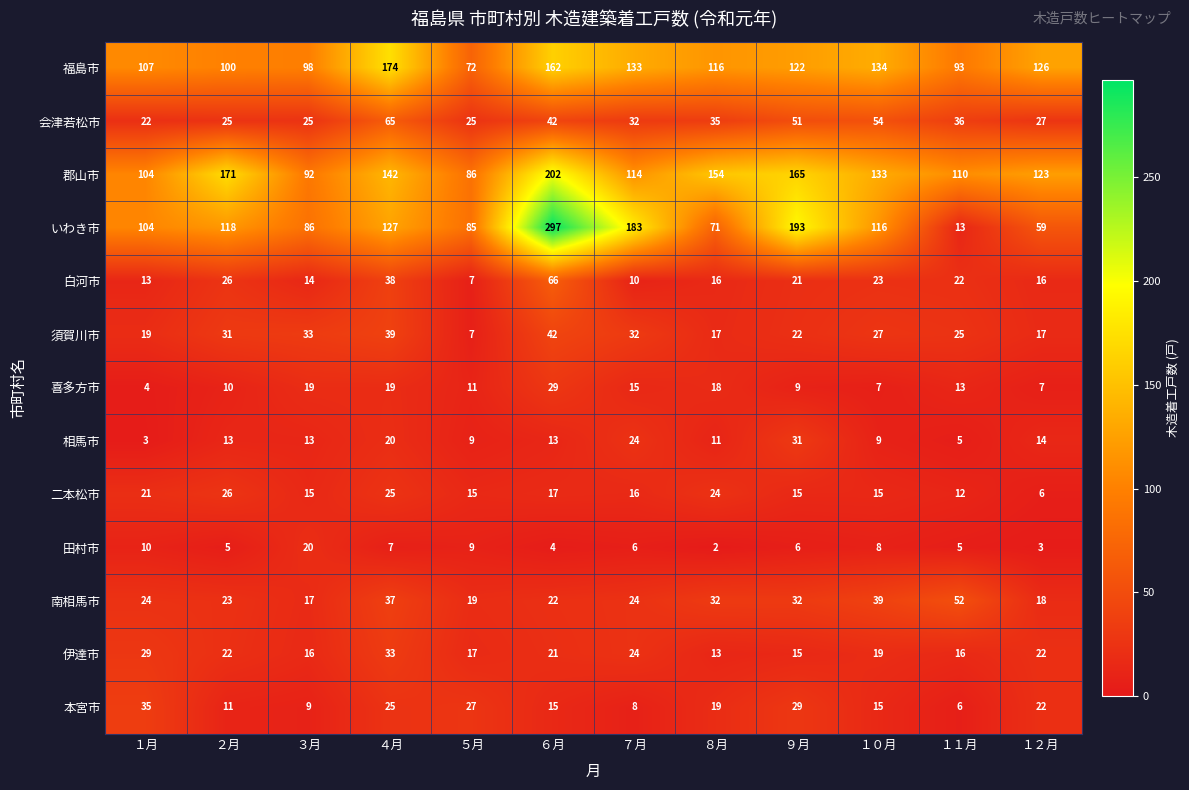

Between ５月 and １２月, which series saw the biggest shift?

福島市